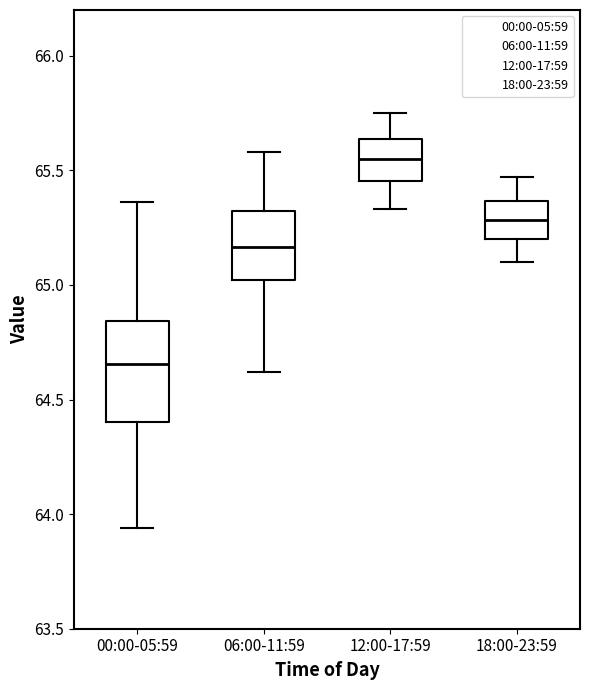

Reading left to right, transcribe this box plot: for each box, give where its median line is, the range the box spans, and where its two whiskers end, as read against the y-axis. The values are not printed on the chart, so give them approximately, as read against the axis.

00:00-05:59: median 64.65, box 64.40 to 64.85, whiskers 63.95 to 65.35
06:00-11:59: median 65.15, box 65.00 to 65.30, whiskers 64.60 to 65.60
12:00-17:59: median 65.55, box 65.45 to 65.65, whiskers 65.35 to 65.75
18:00-23:59: median 65.30, box 65.20 to 65.35, whiskers 65.10 to 65.45